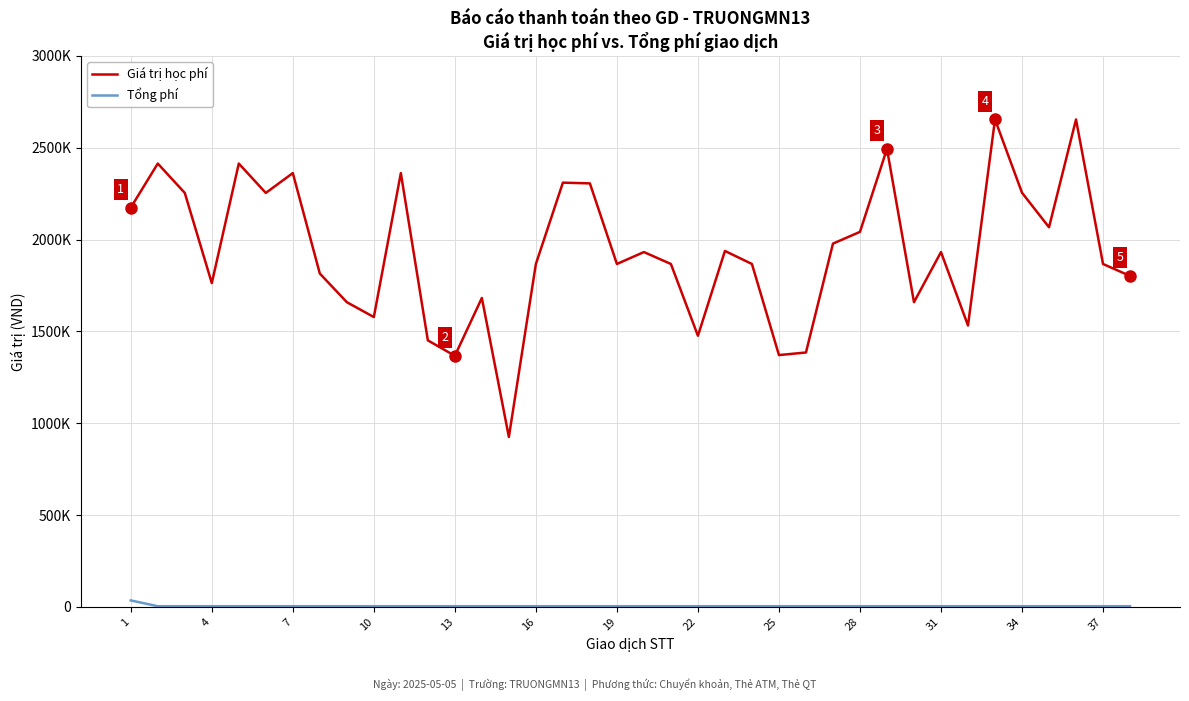

Rank the series by their average value, from highest to lowest.

Giá trị học phí, Tổng phí